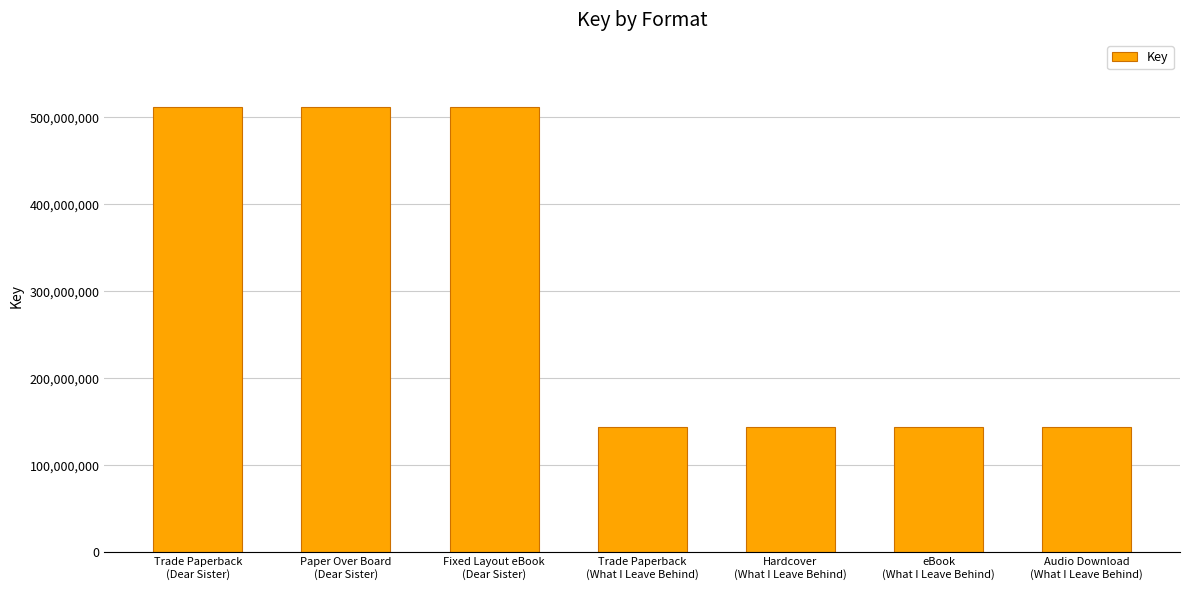

What is the minimum value shown in the chart?

144019265